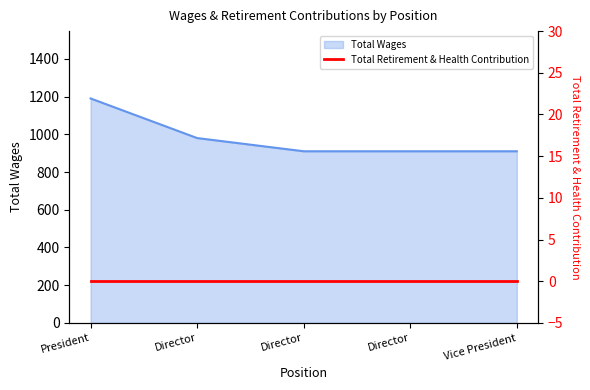

Rank the categories by value from highest to lowest.

President, Director, Director, Director, Vice President